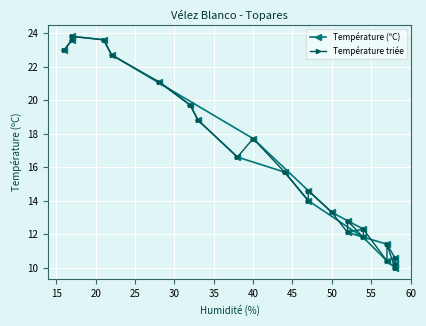

How many values in the Température (ºC) series are below 14?

10